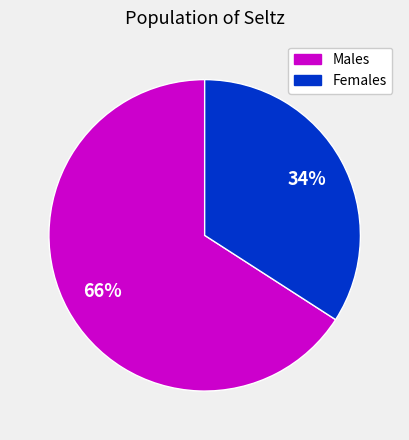

To the nearest percent, what is the difference between the largest and smallest slice percentages?

32%